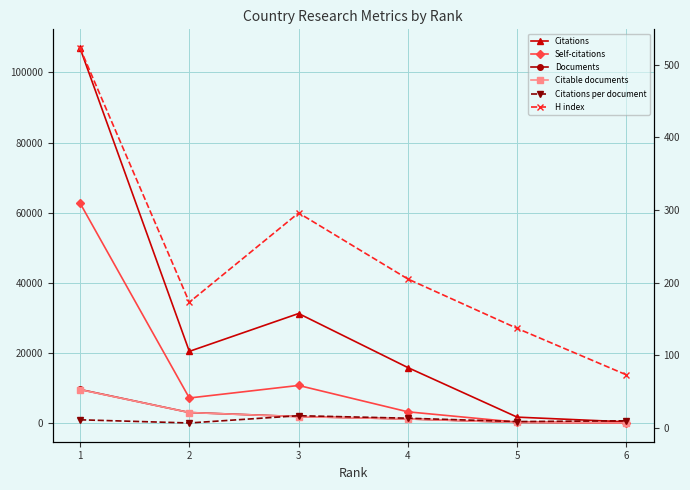

Reading left to right, list all the values displayed in this chart.

Citations: 106941.0	20454.0	31250.0	15831.0	1701.0	352.0
Self-citations: 62738.0	7163.0	10738.0	3217.0	265.0	61.0
Documents: 9593.0	3021.0	1863.0	1188.0	196.0	36.0
Citable documents: 9550.0	3012.0	1838.0	1181.0	186.0	36.0
Citations per document: 11.2	6.8	16.8	13.3	8.7	9.8
H index: 523.0	173.0	296.0	205.0	137.0	73.0